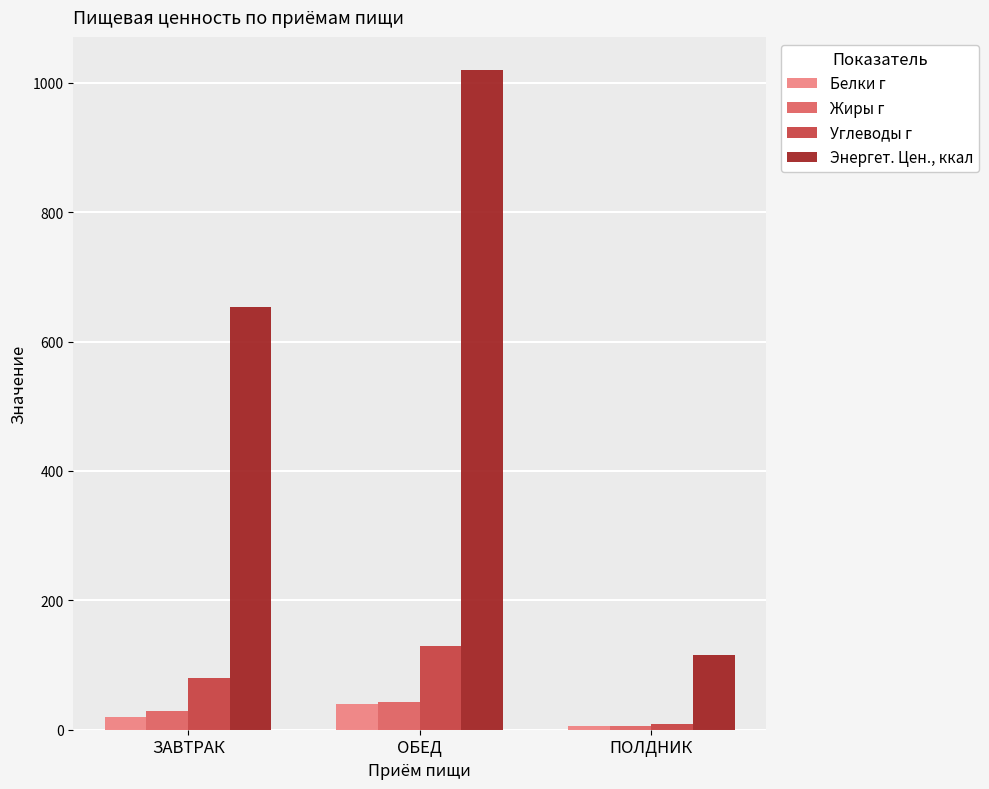

Which series has the largest total across all categories?

Энергет. Цен., ккал